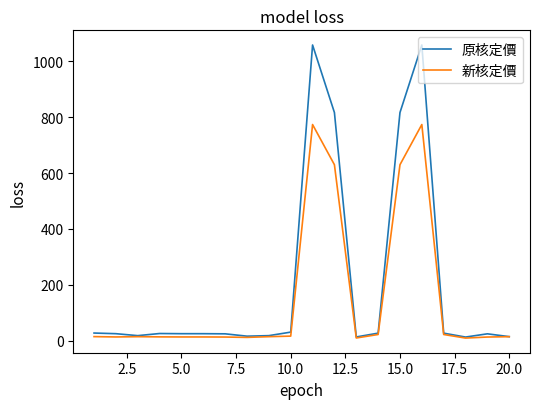

Which series has the largest total across all categories?

原核定價